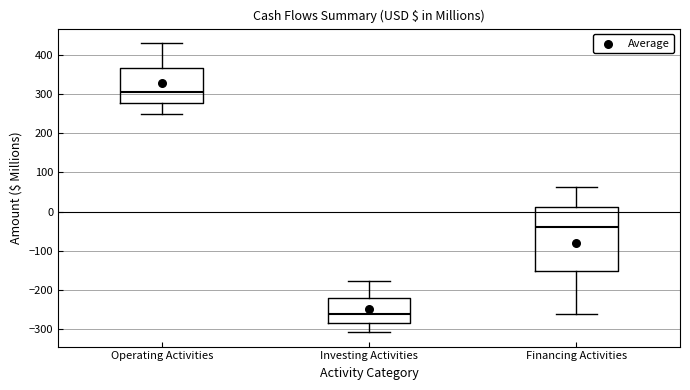

Comparing the boxes themselves (not the whiskers), which one is the tallest?

Financing Activities